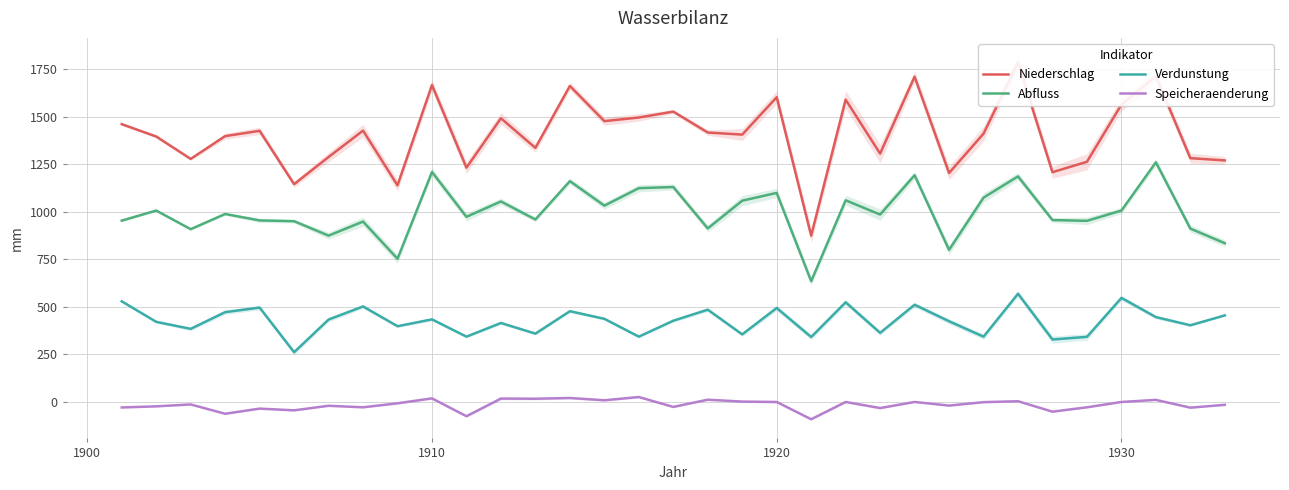

What is the lowest value of the Speicheraenderung series?

-92